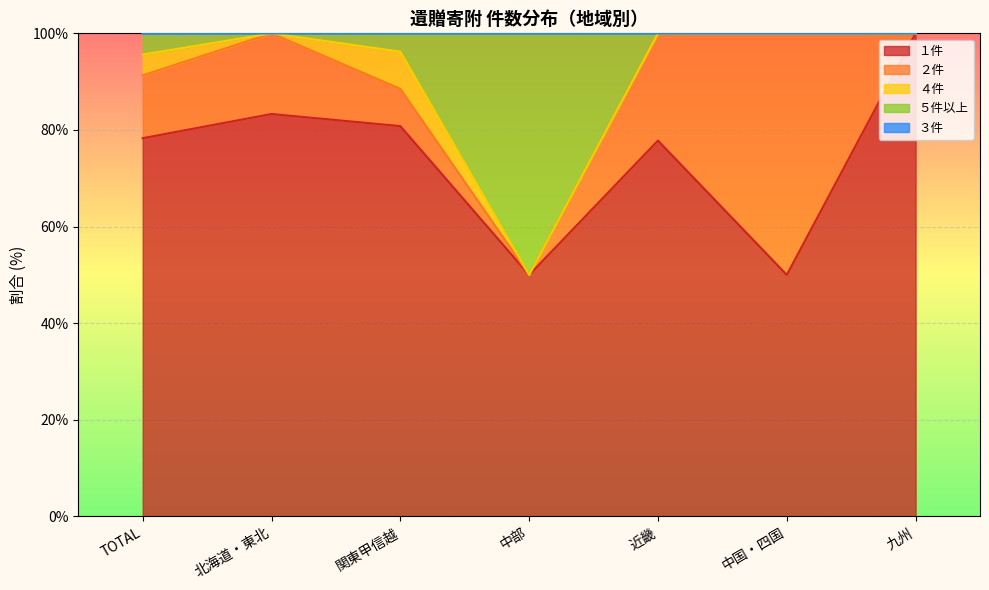

How many lines are shown in the chart?

5